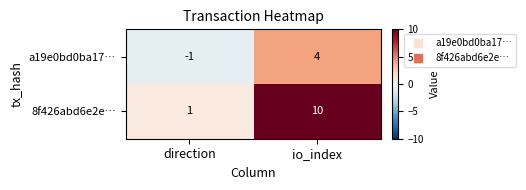

Rank the series by their maximum value, from lowest to highest.

a19e0bd0ba17…, 8f426abd6e2e…